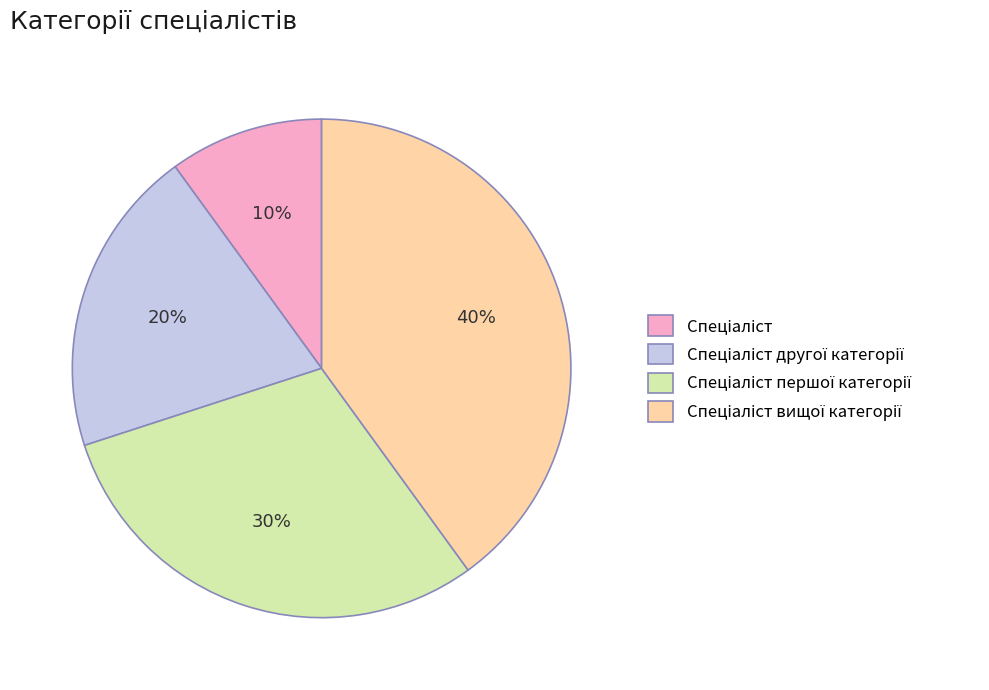

To the nearest percent, what is the average slice percentage?

25%